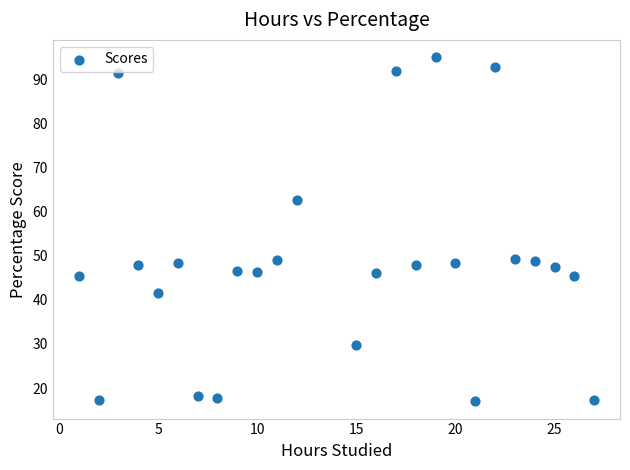

What is the range of X values (max minus min)?

26.0